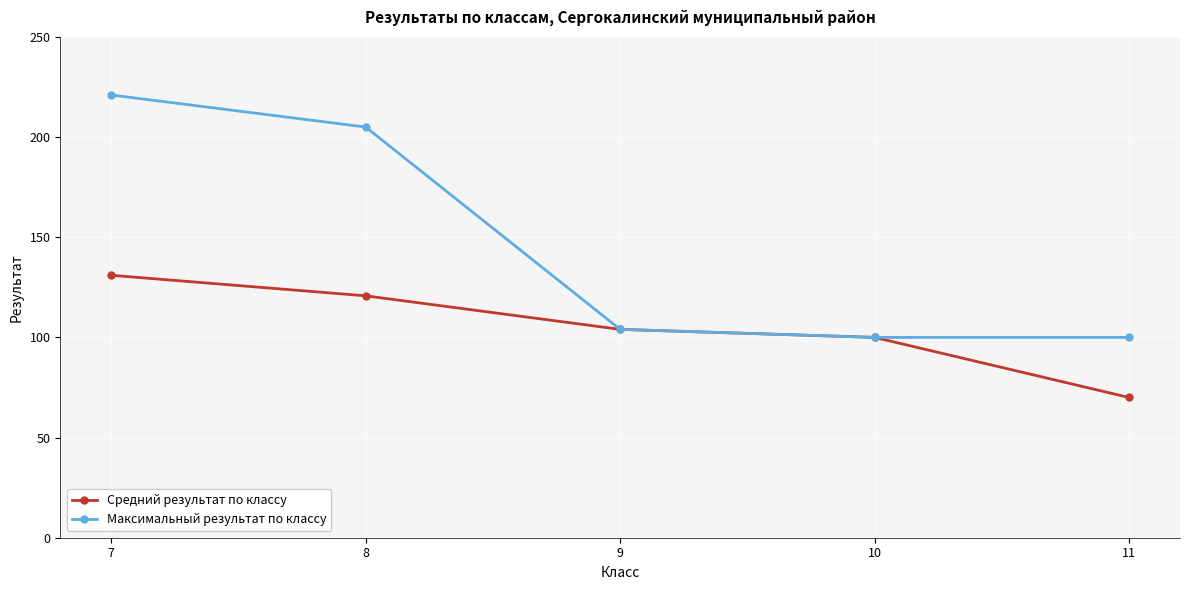

How many data points does each series have?

5